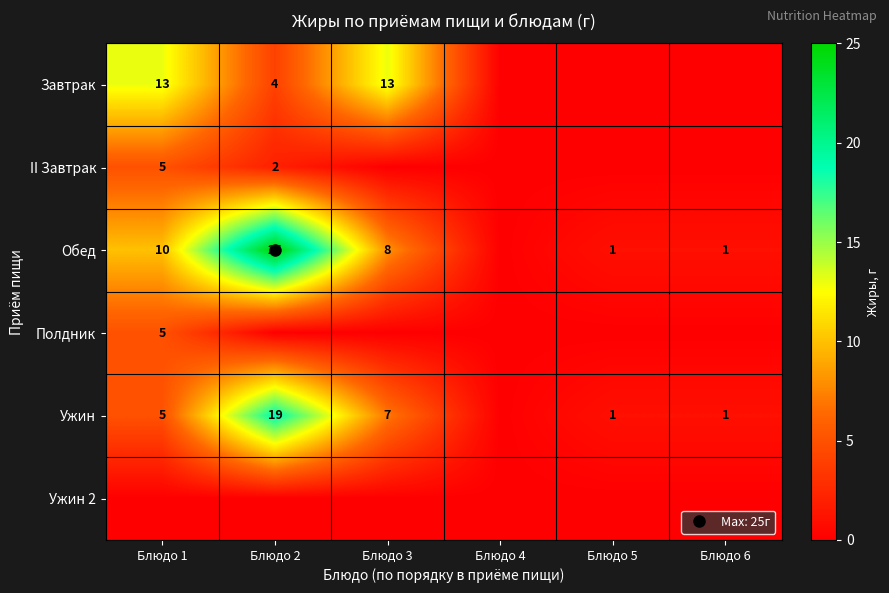

What is the difference between the maximum and minimum values in the Обед series?

25